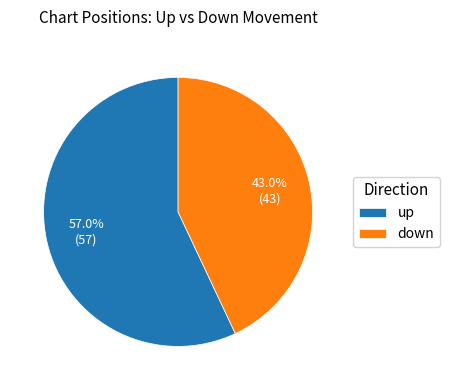

What is the largest slice in the pie chart?

up